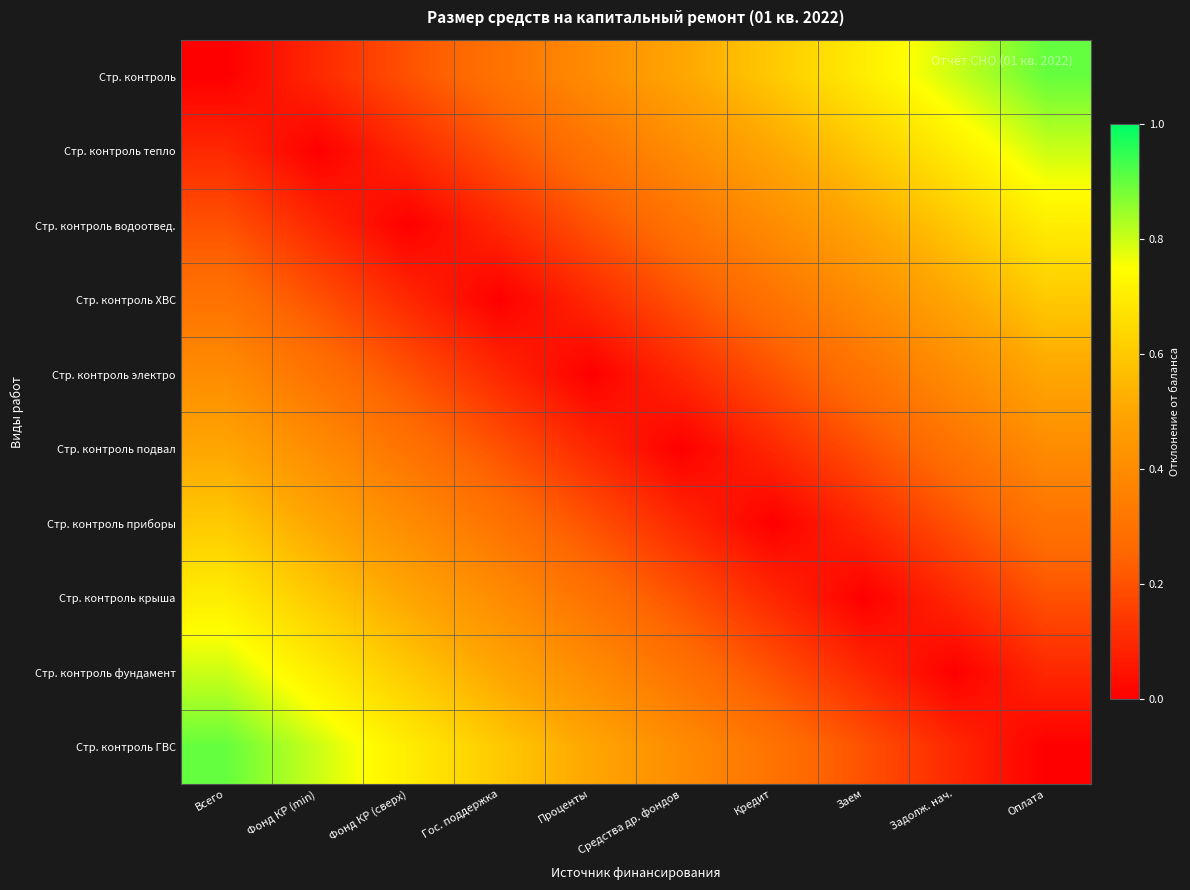

At which category is the sum across all series the highest?

Всего